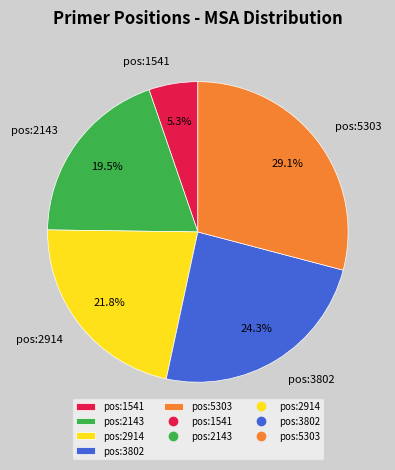

Which category has the smallest portion of the pie?

pos:1541